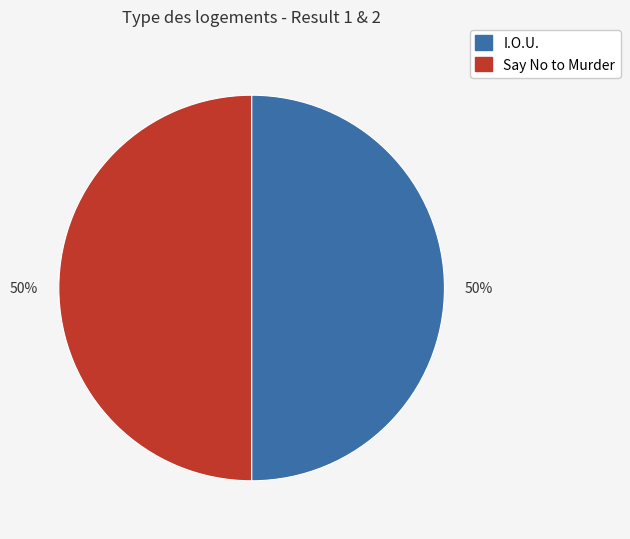

Do I.O.U. and Say No to Murder together represent more than half of the pie?

Yes